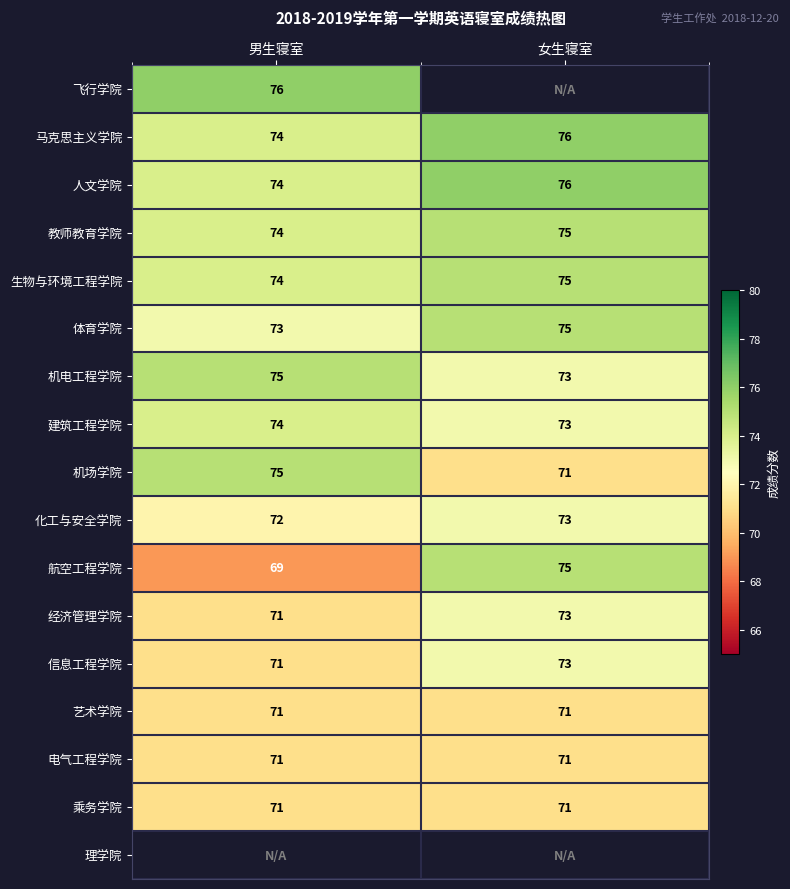

What is the average value of the 电气工程学院 series?

71